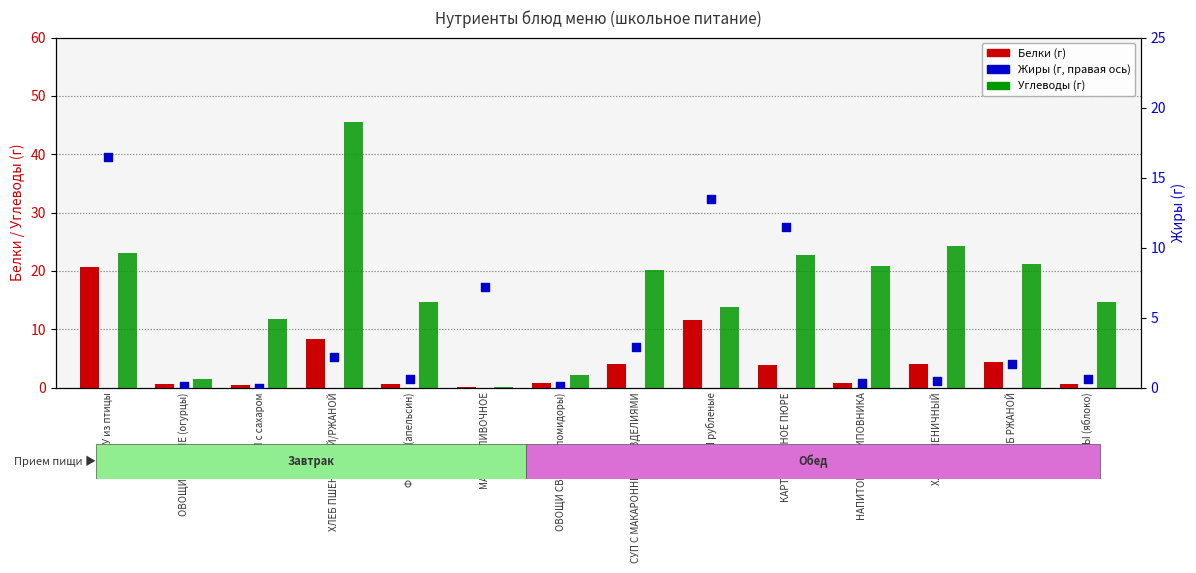

Is the value of Жиры at ХЛЕБ ПШЕНИЧНЫЙ greater than the value of Белки at НАПИТОК ИЗ ШИПОВНИКА?

No